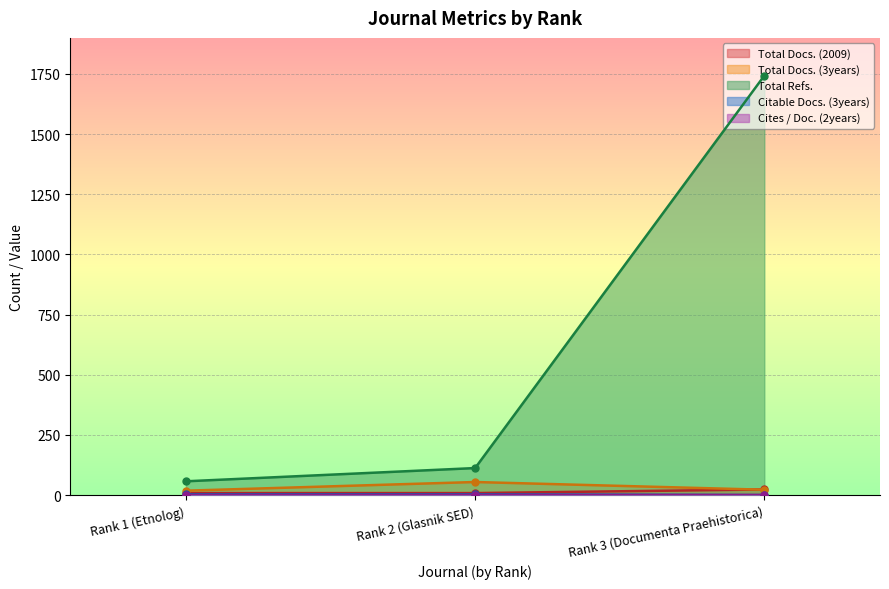

How many data points in Total Docs. (3years) are less than 22?

1